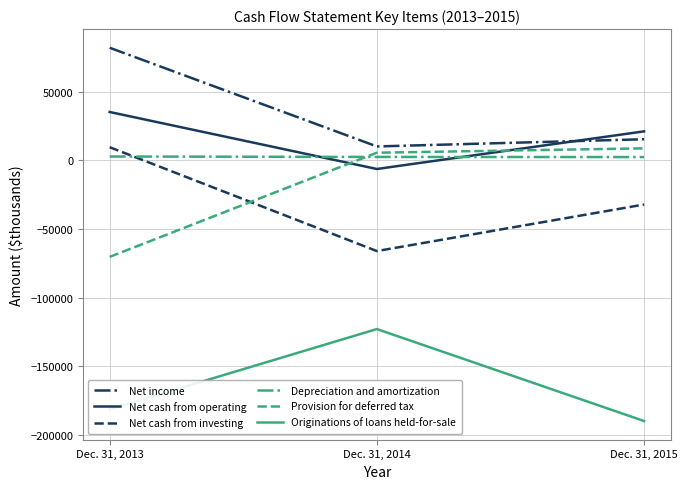

Rank the categories by Originations of loans held-for-sale value from highest to lowest.

Dec. 31, 2014, Dec. 31, 2013, Dec. 31, 2015